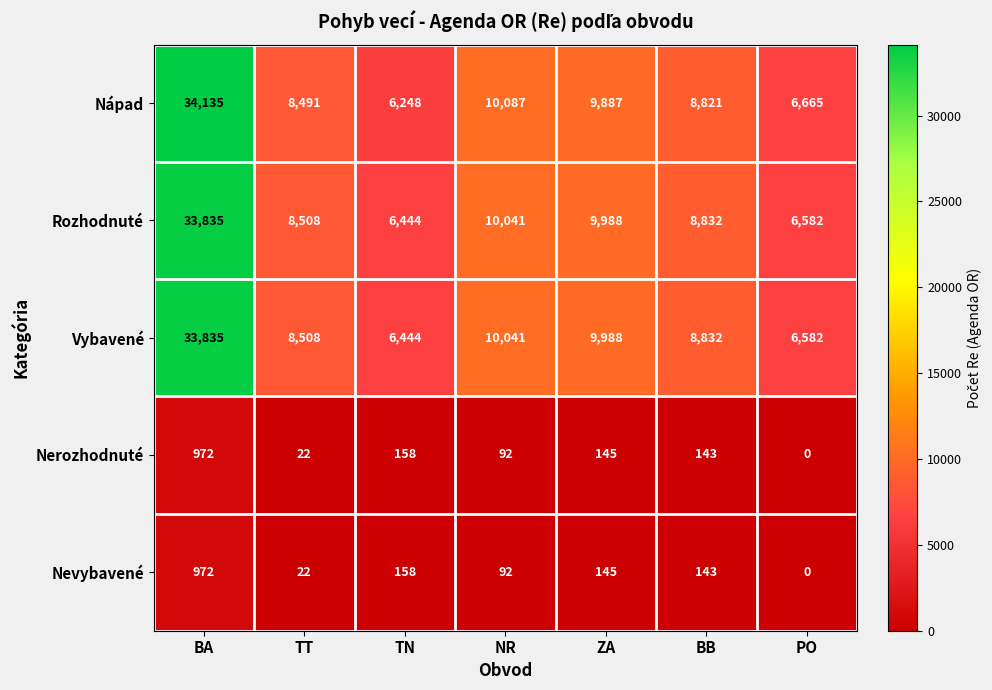

At which label does Vybavené first exceed 8832?

BA